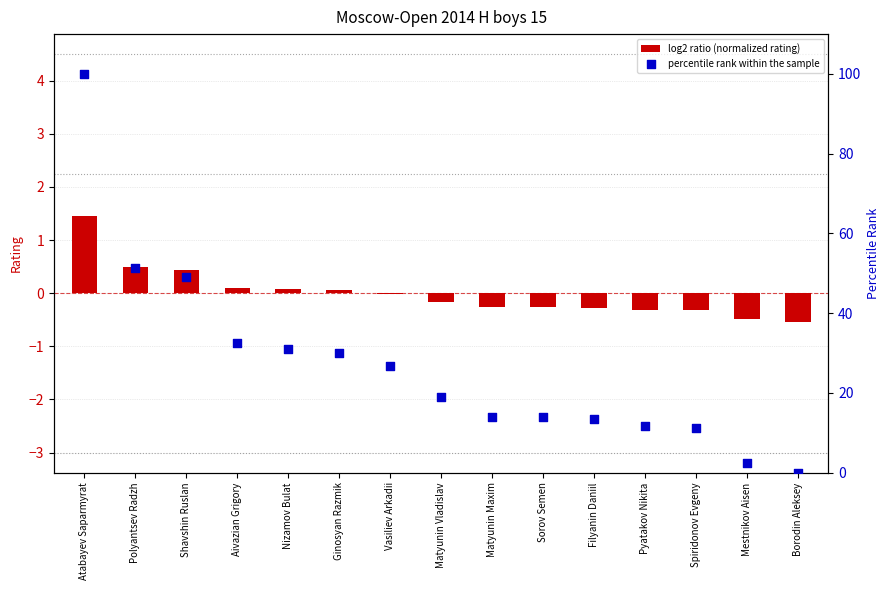

What are all the series names shown in the legend?

log2 ratio (normalized rating), percentile rank within the sample